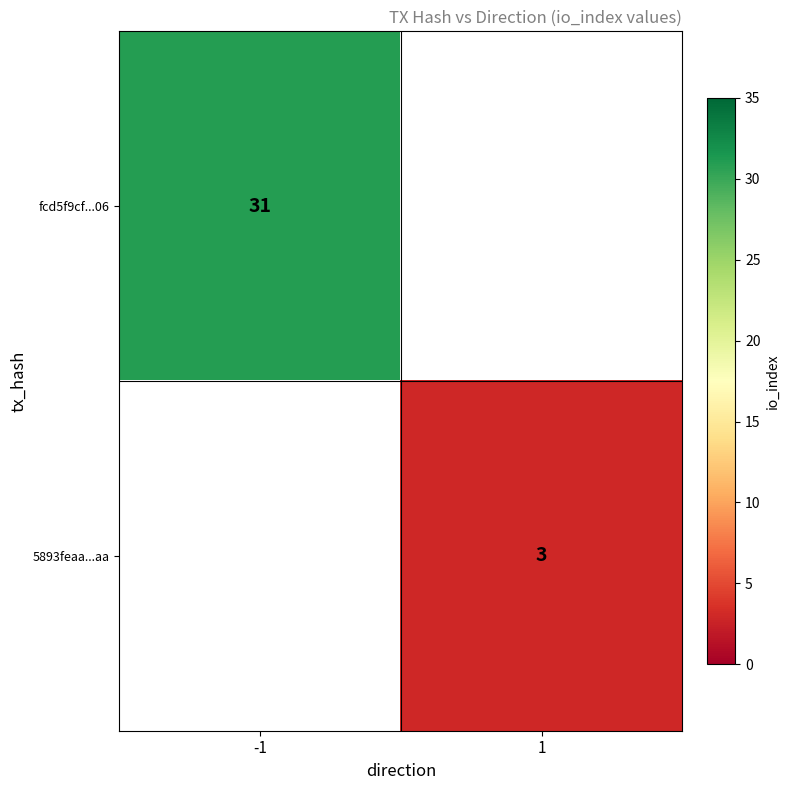

The value of fcd5f9cf...06 at -1 is 31. True or false?

True